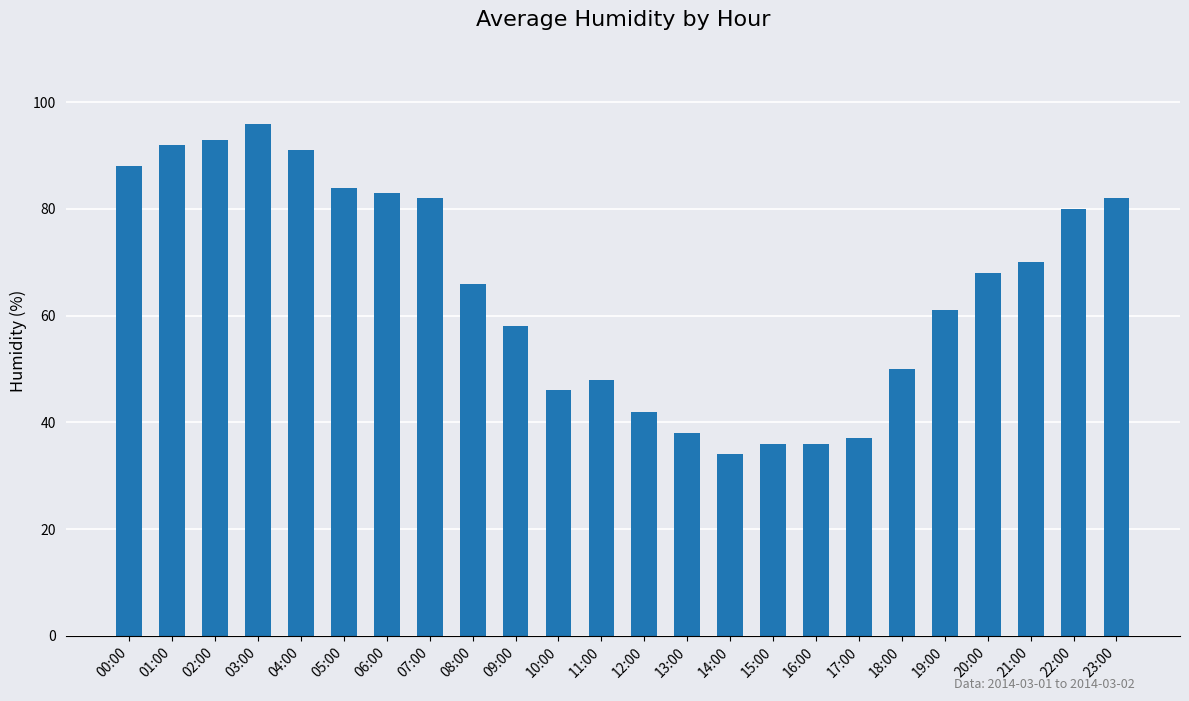

How many series are shown in this chart?

1